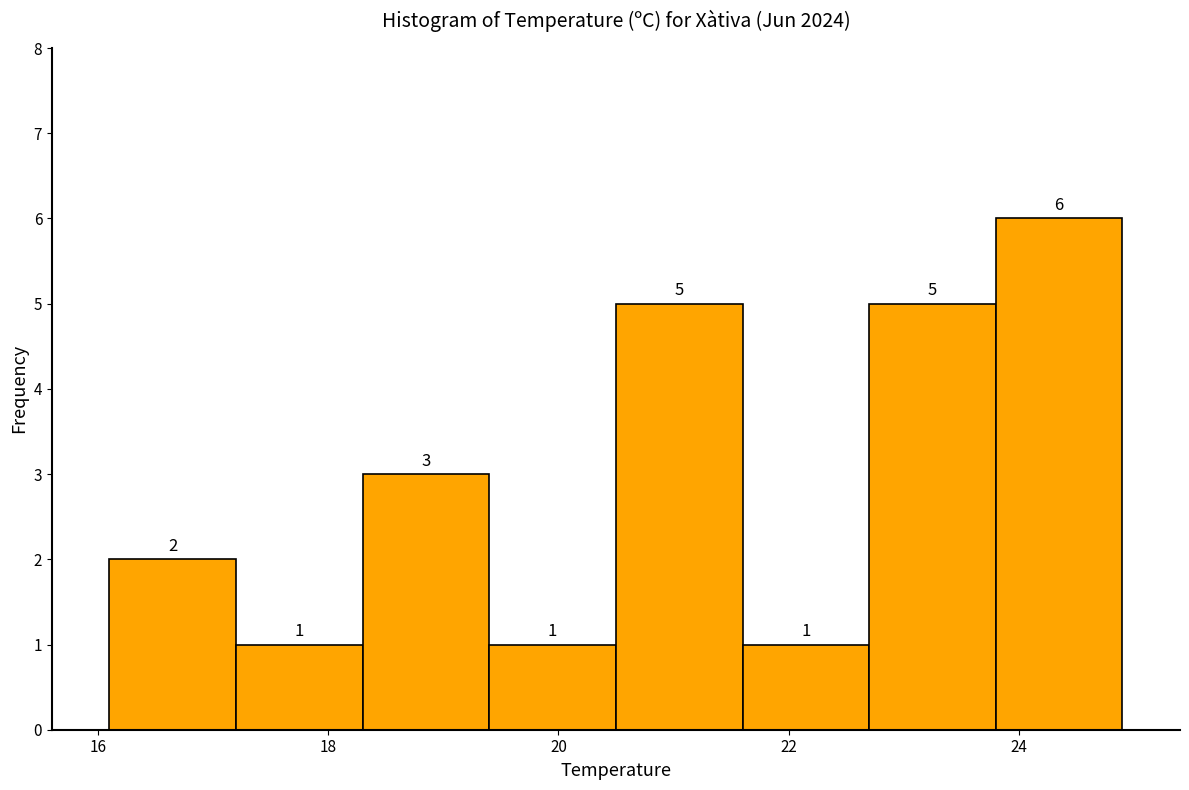

Reading left to right, list every bar in this chart as the range it spans on the x-axis followed by its height. The bar edges are not printed on the chart, so give them approximately, as read against the axis.

16.1 to 17.2: 2
17.2 to 18.3: 1
18.3 to 19.4: 3
19.4 to 20.5: 1
20.5 to 21.6: 5
21.6 to 22.7: 1
22.7 to 23.8: 5
23.8 to 24.9: 6